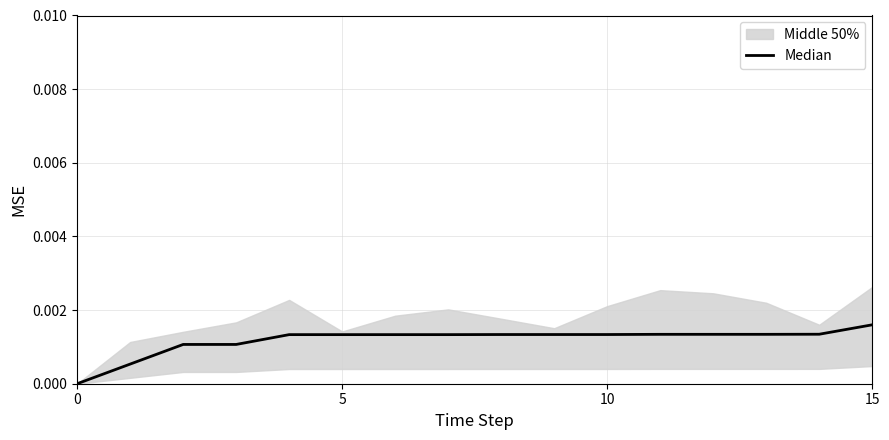

The value at 14 is 0.0. True or false?

True